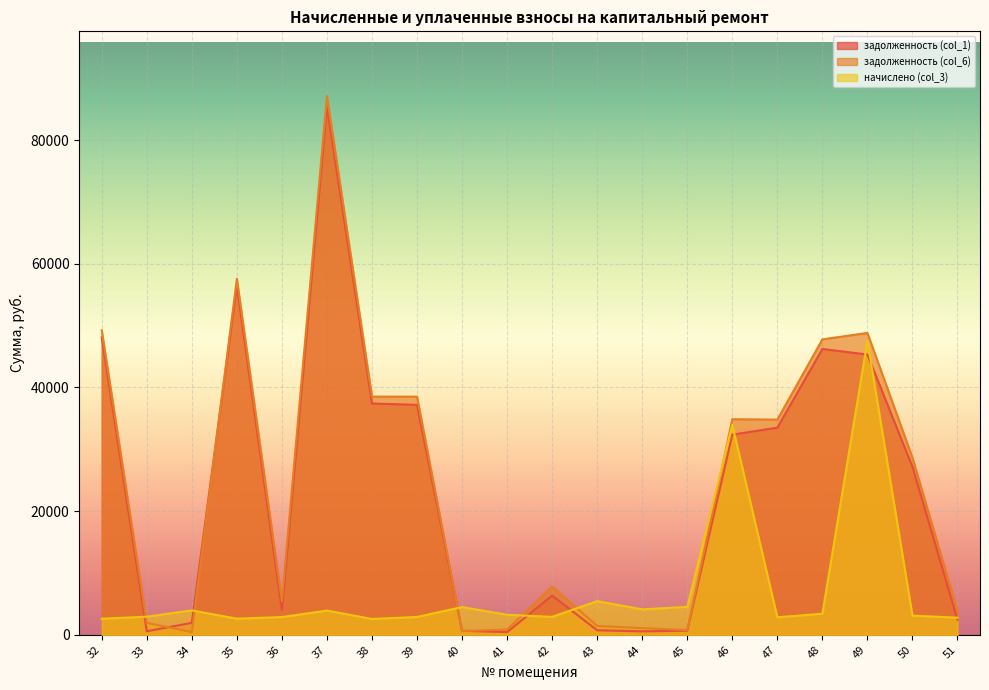

True or false: задолженность (col_6) has a value of 608.4 at 40.

True